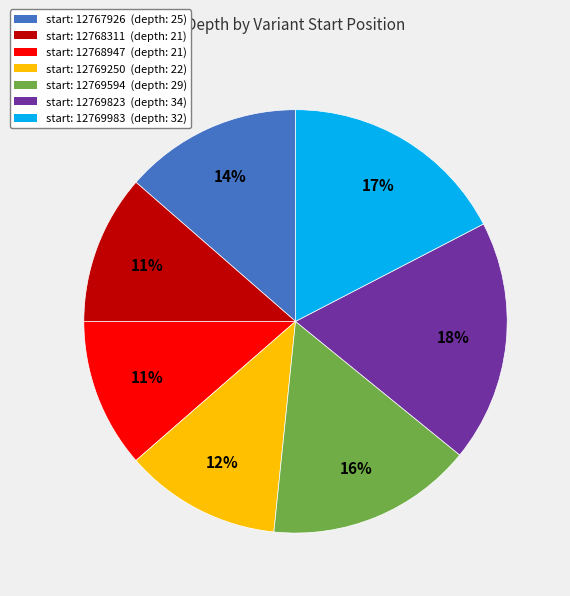

To the nearest percent, what portion does start: 12769983 (depth: 32) represent?

17%